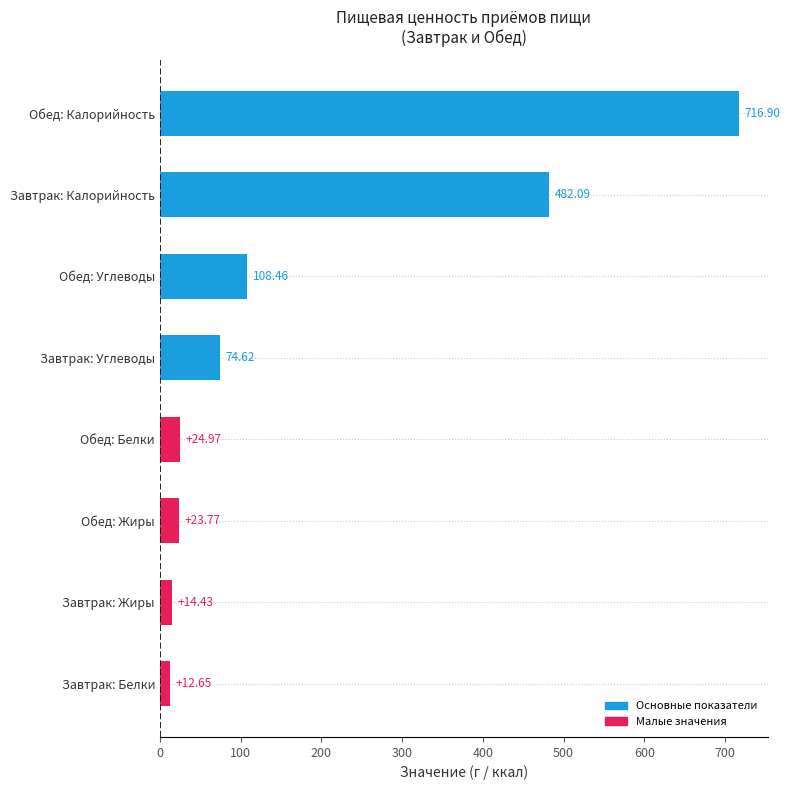

List the labels in order of value, smallest first.

Завтрак: Белки, Завтрак: Жиры, Обед: Жиры, Обед: Белки, Завтрак: Углеводы, Обед: Углеводы, Завтрак: Калорийность, Обед: Калорийность